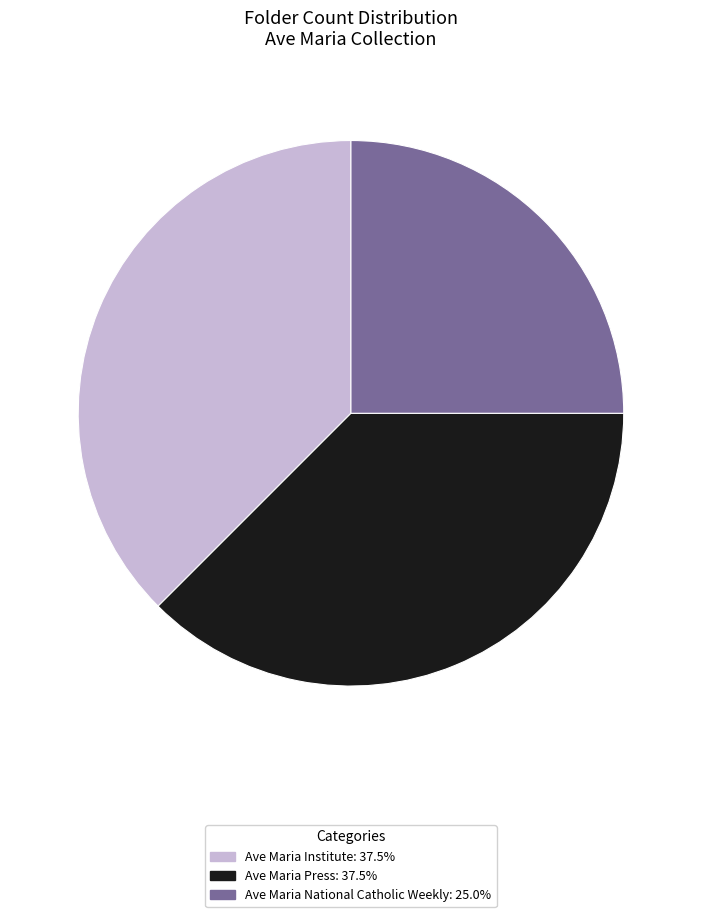

Count the number of slices in the pie.

3